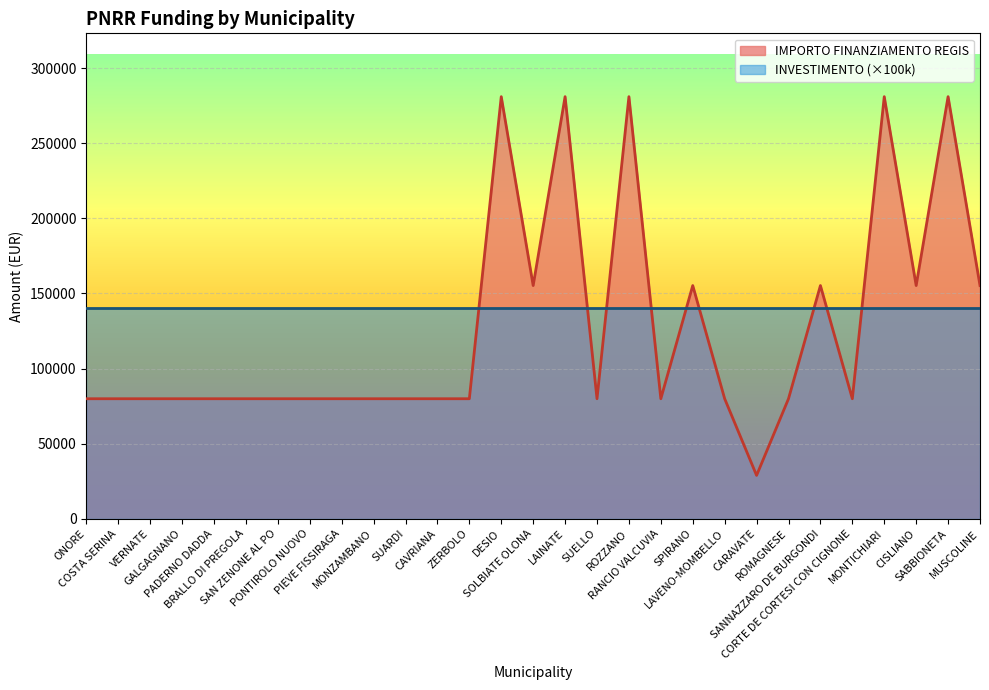

How many lines are shown in the chart?

2